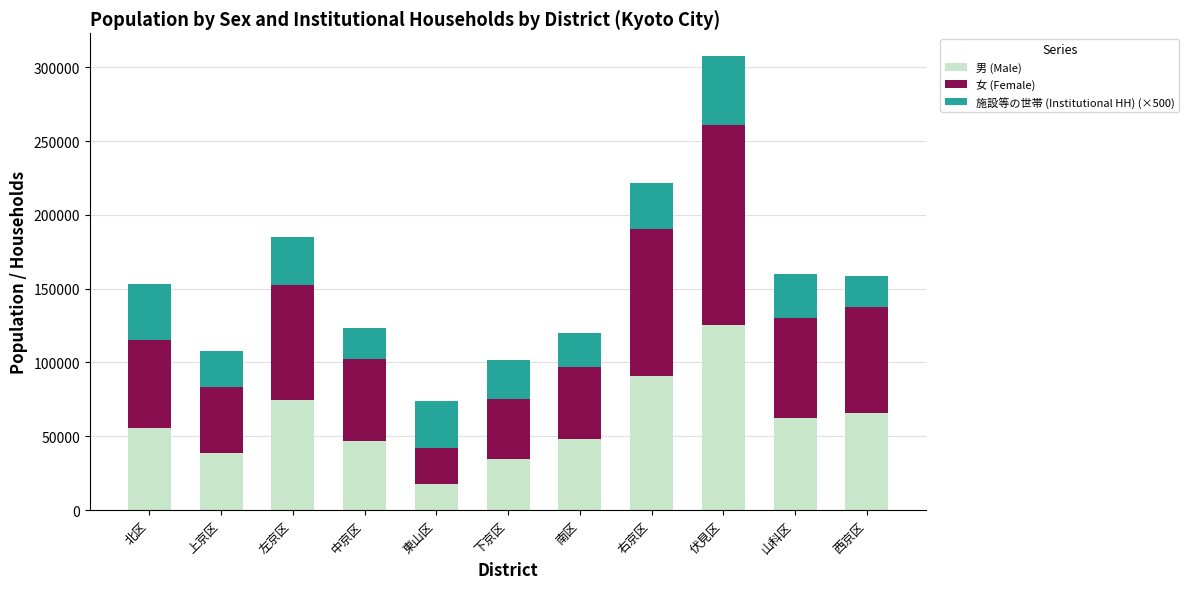

Which category has the lowest value in the 男 (Male) series?

東山区